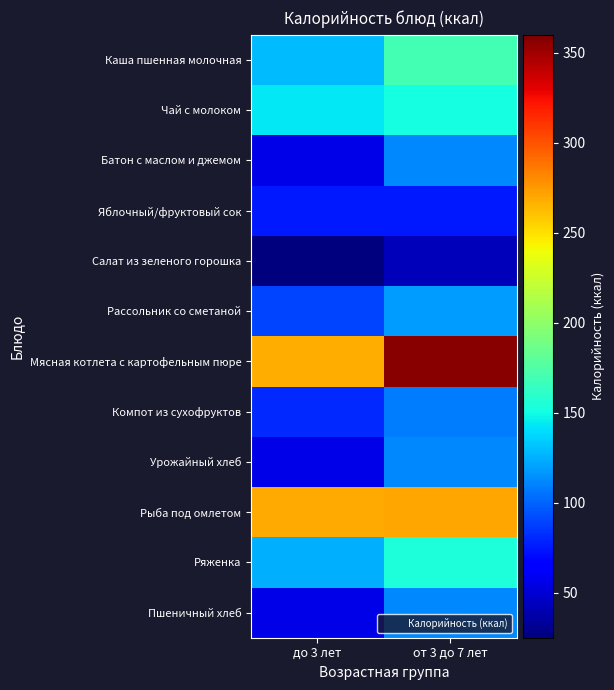

At how many categories does at least one series exceed 243?

2